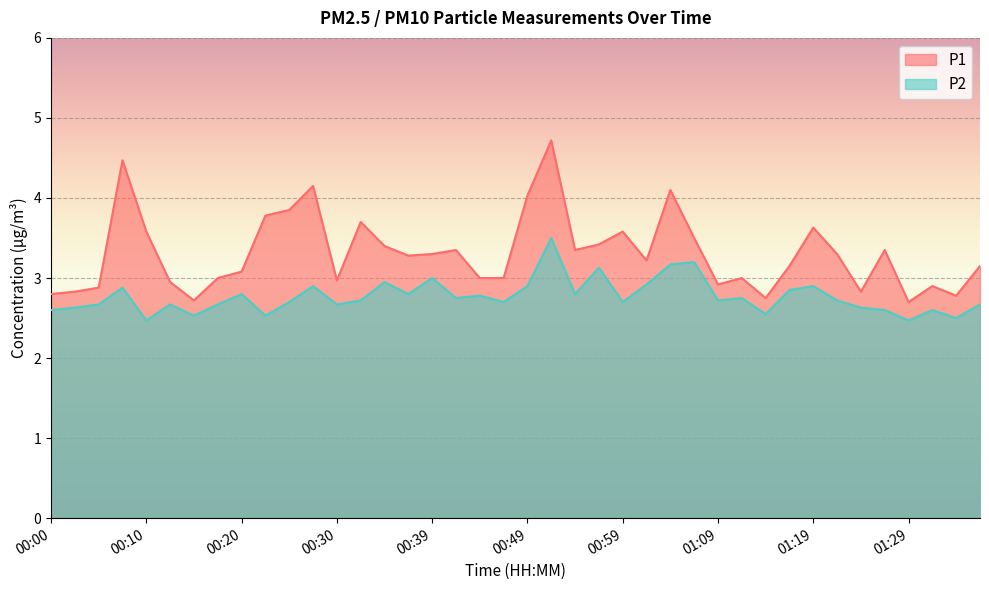

What is the sum of all P1 values?

132.5